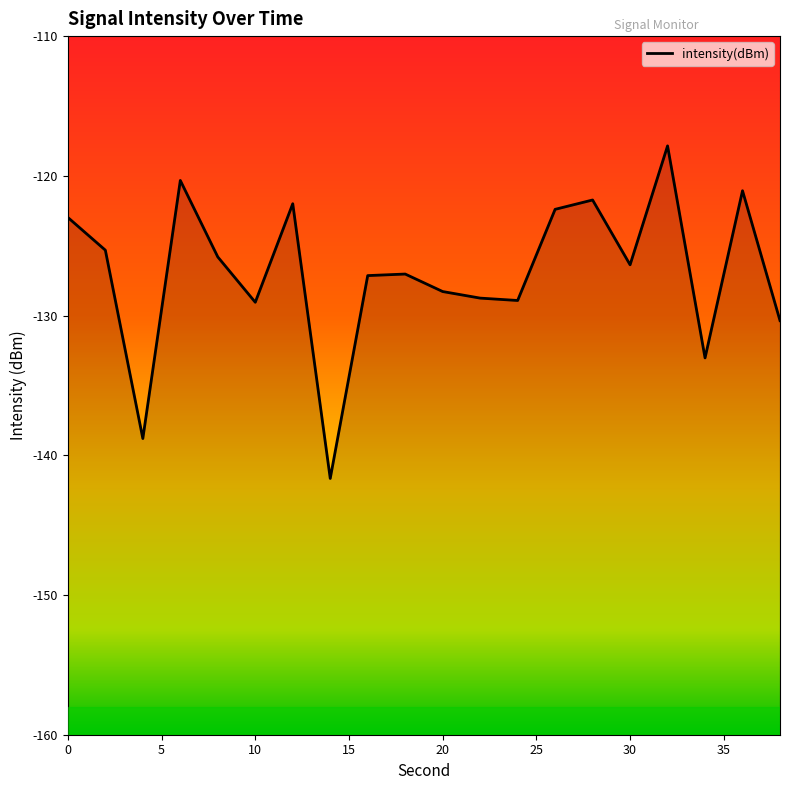

What is the difference between the maximum and minimum values?

23.8